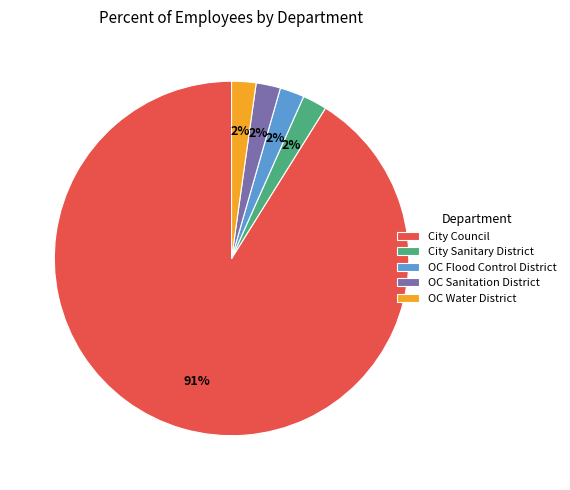

Which category accounts for the majority?

City Council